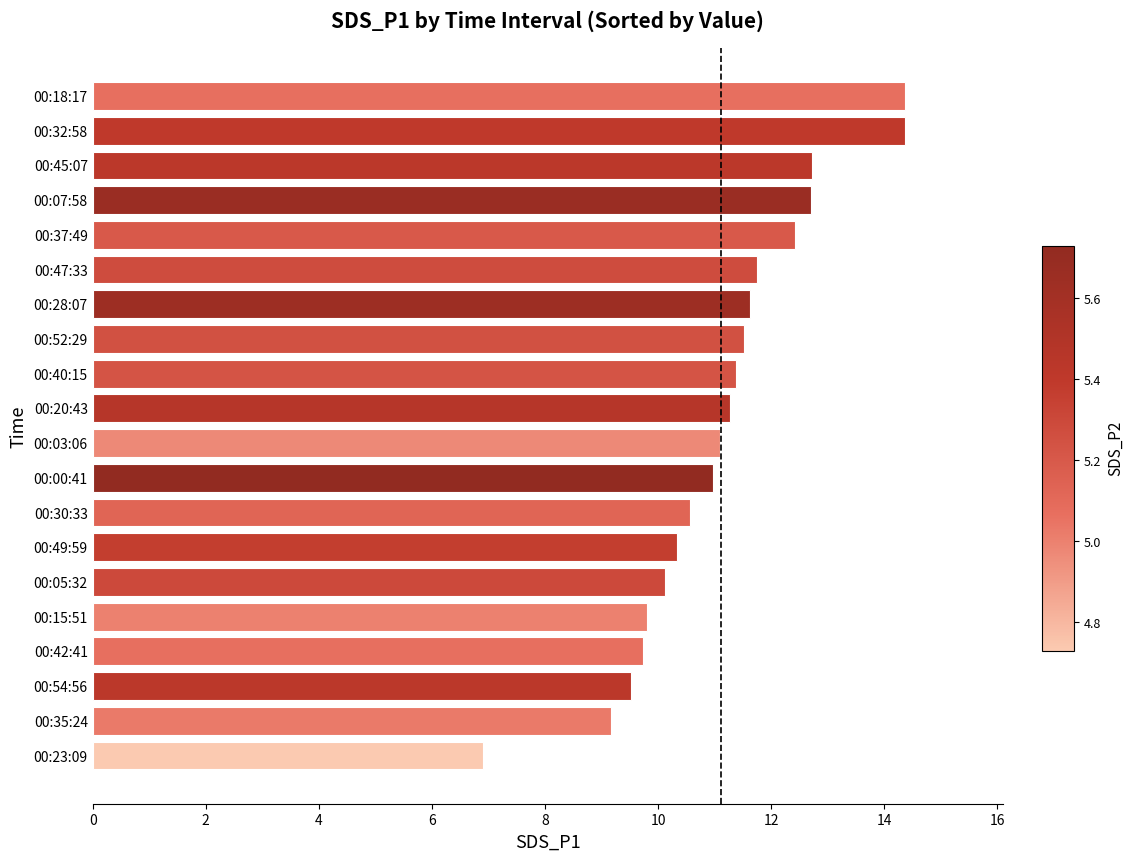

What is the label of the 13th bar from the bottom?

00:52:29